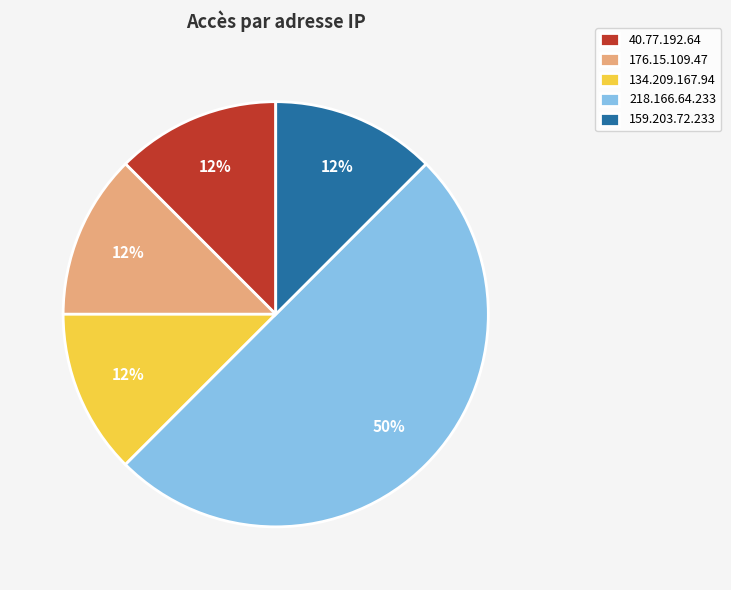

Does 40.77.192.64 represent more than half of the total?

No